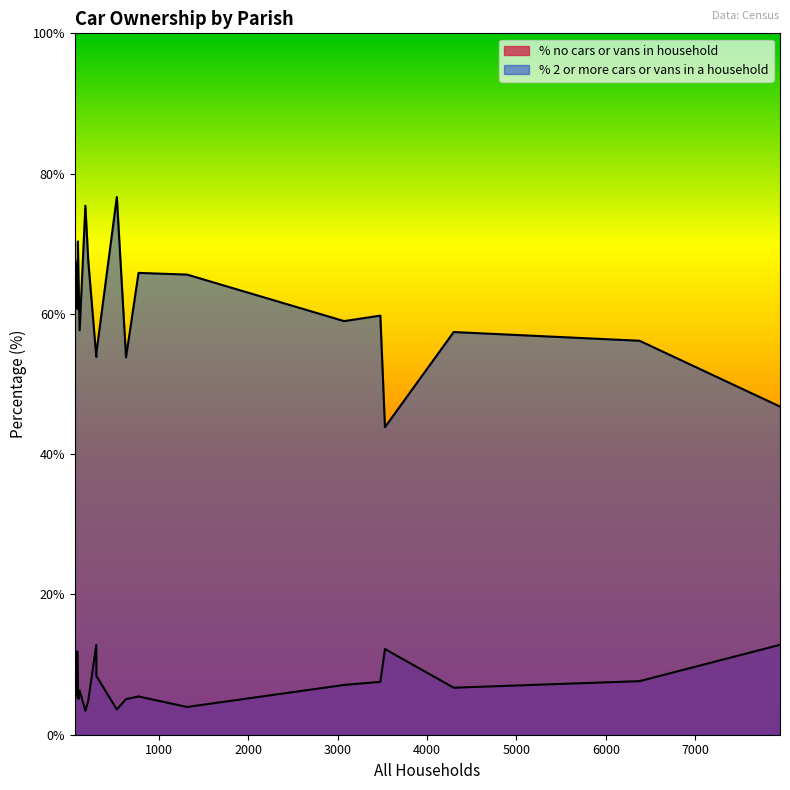

What is the value of the % 2 or more cars or vans in a household point at the 12th from the left?

76.7